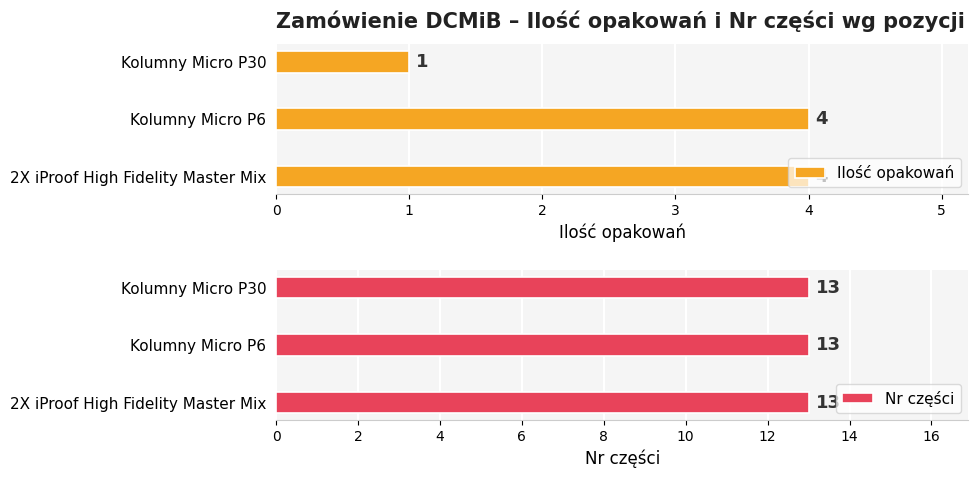

How many groups of bars are there?

3